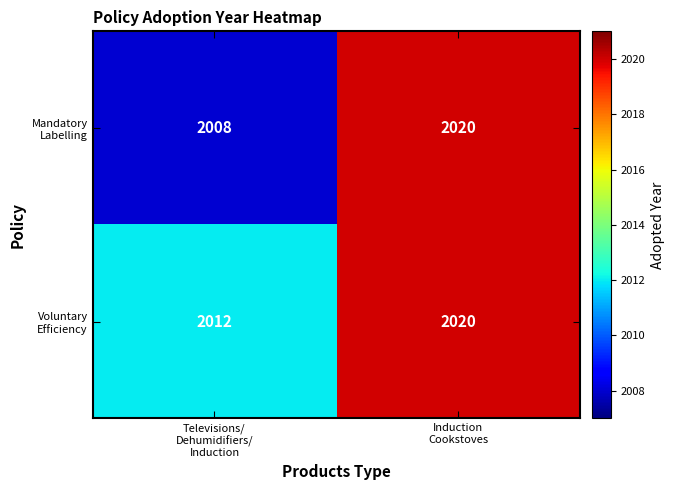

What is the maximum value shown in the chart?

2020